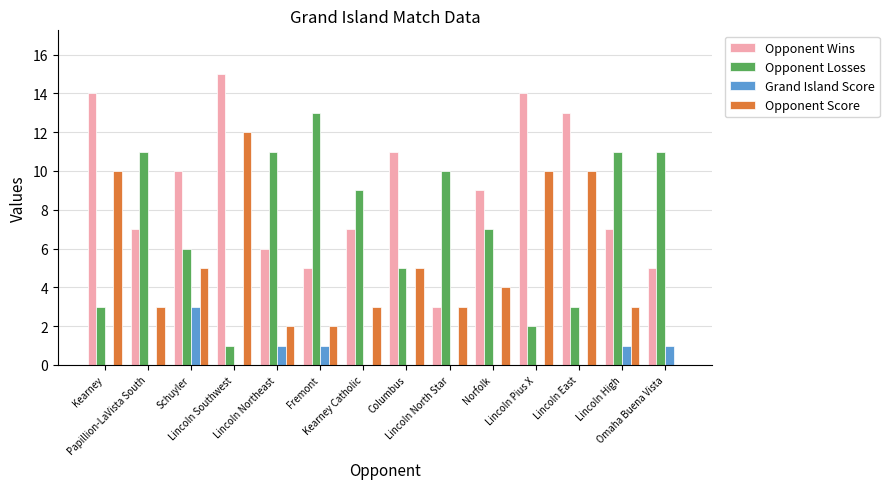

How many Grand Island Score values are between 0 and 1?

13